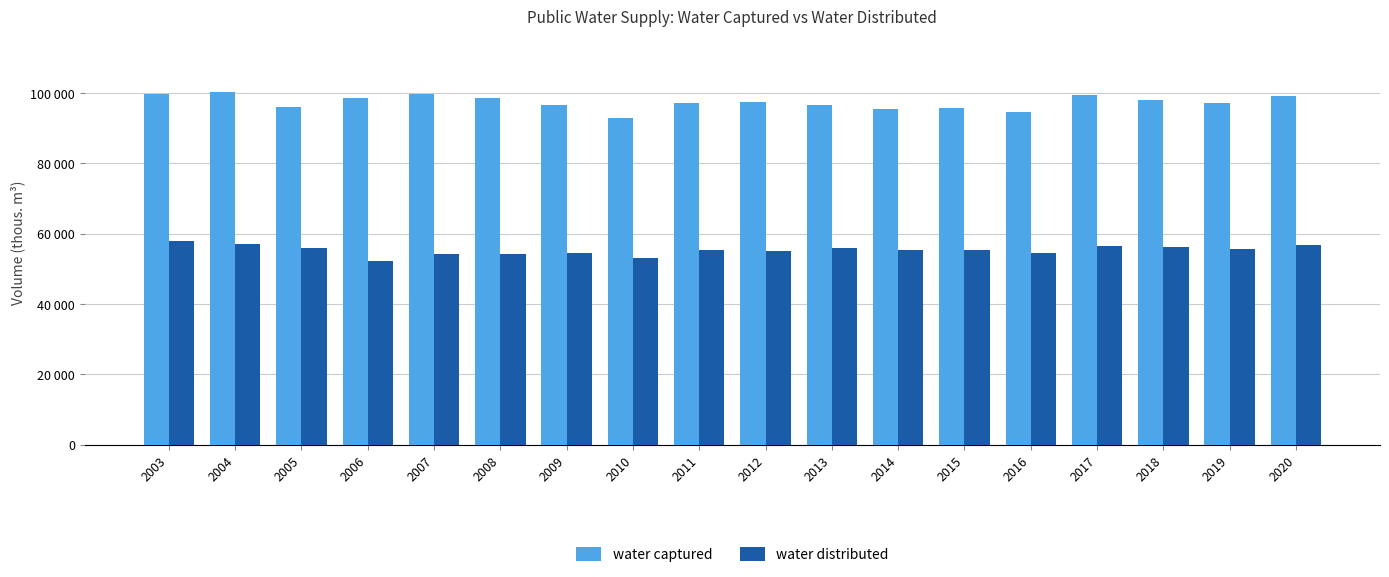

Does the chart contain any negative values?

No